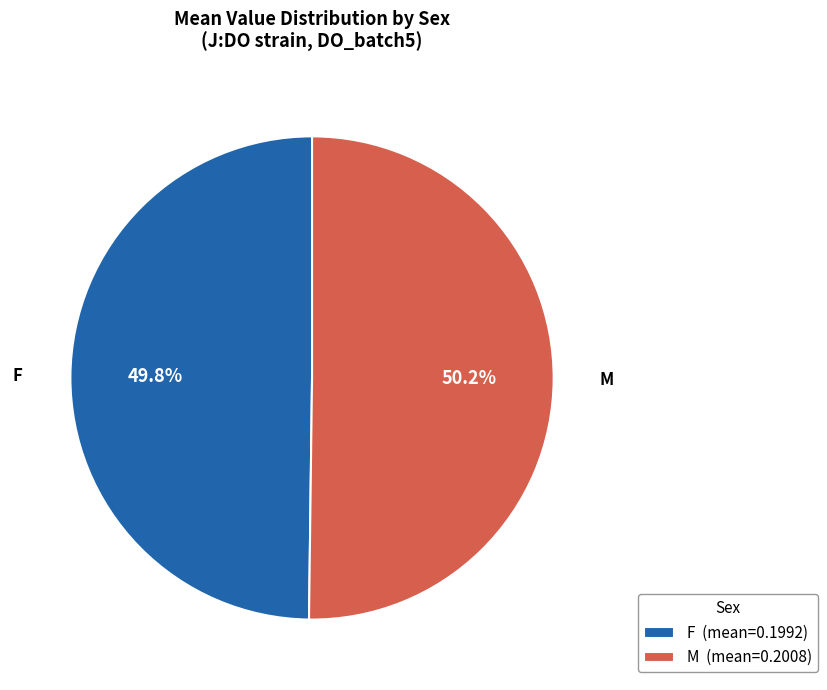

Is there a majority slice in this chart?

Yes